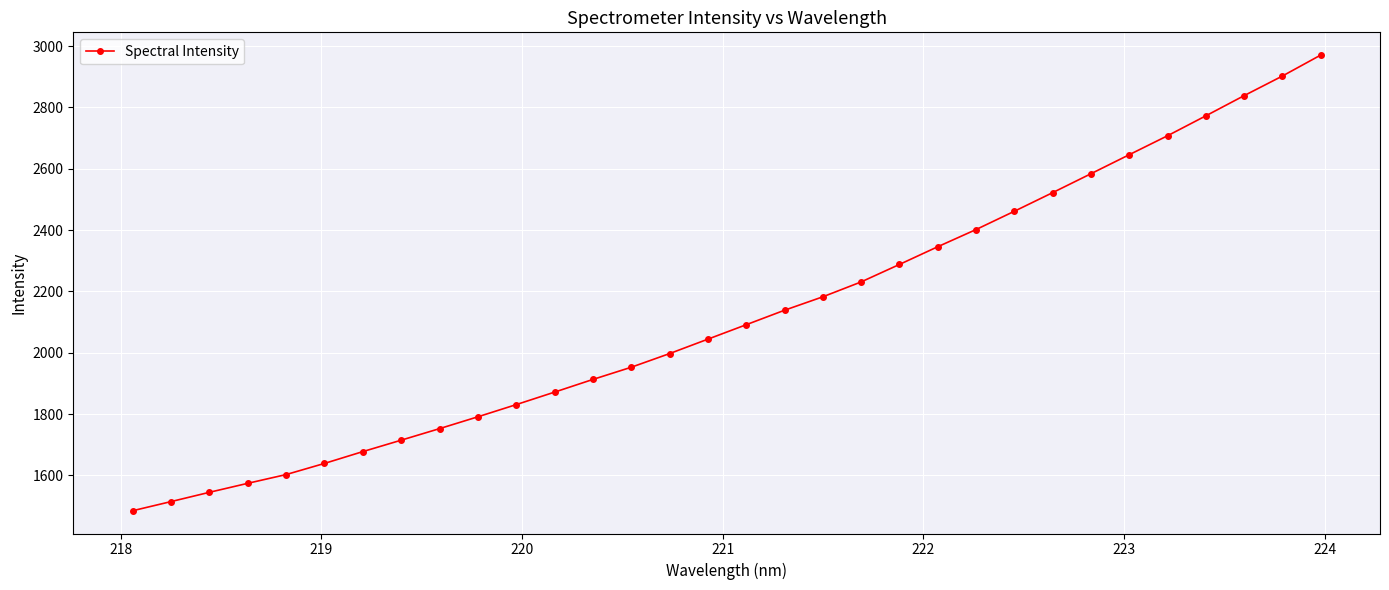

What is the difference between the maximum and minimum values?

1486.0